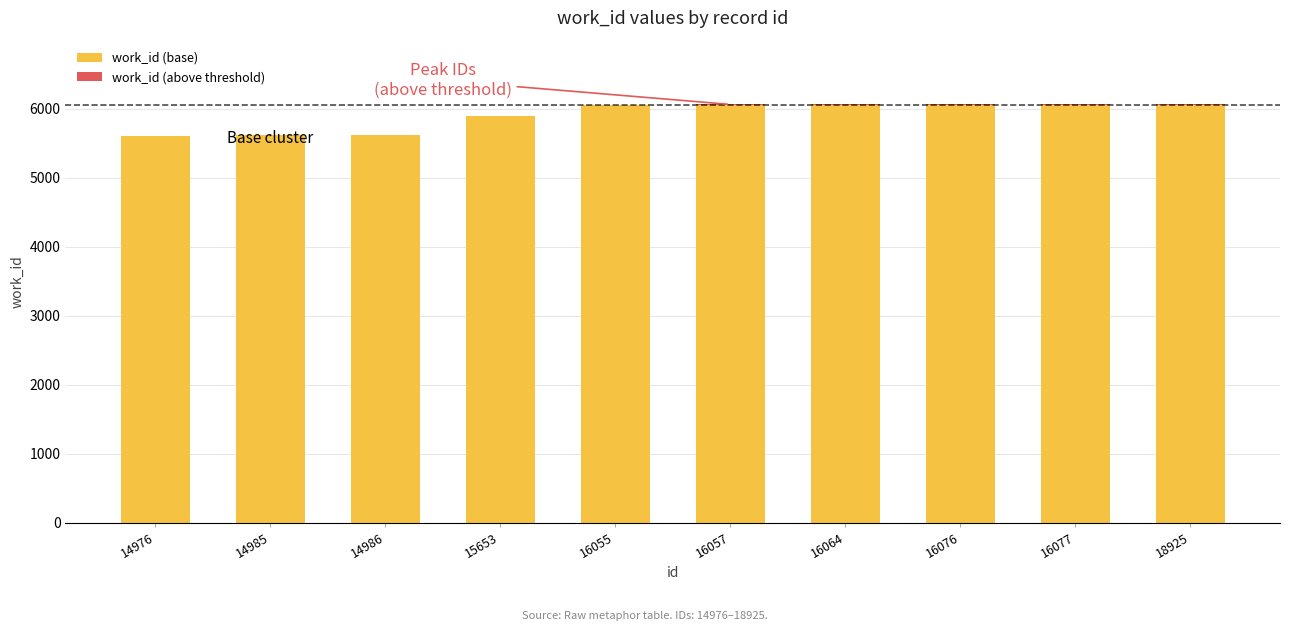

Where is work_id (base) nearest to the value 5825?

15653